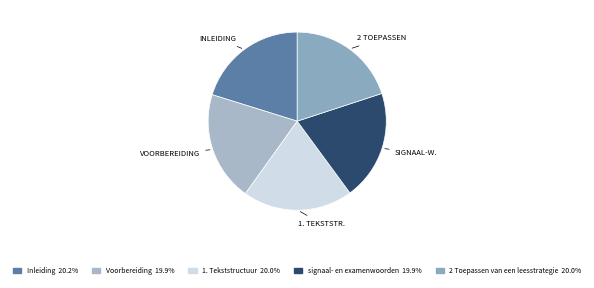

True or false: 2 Toepassen van een leesstrategie accounts for 20% of the total.

True